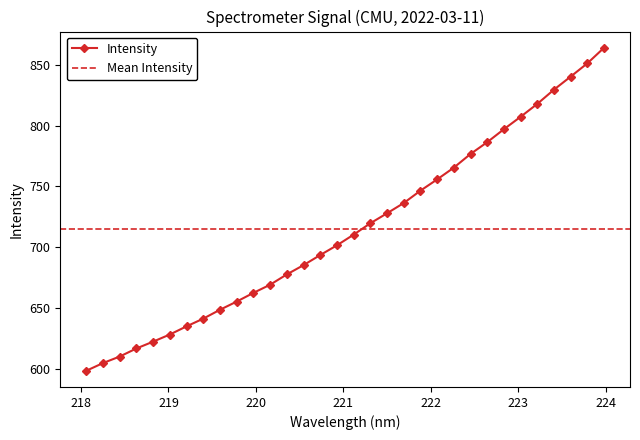

What is the change in value from 220.5444 to 223.5987?

+155.0